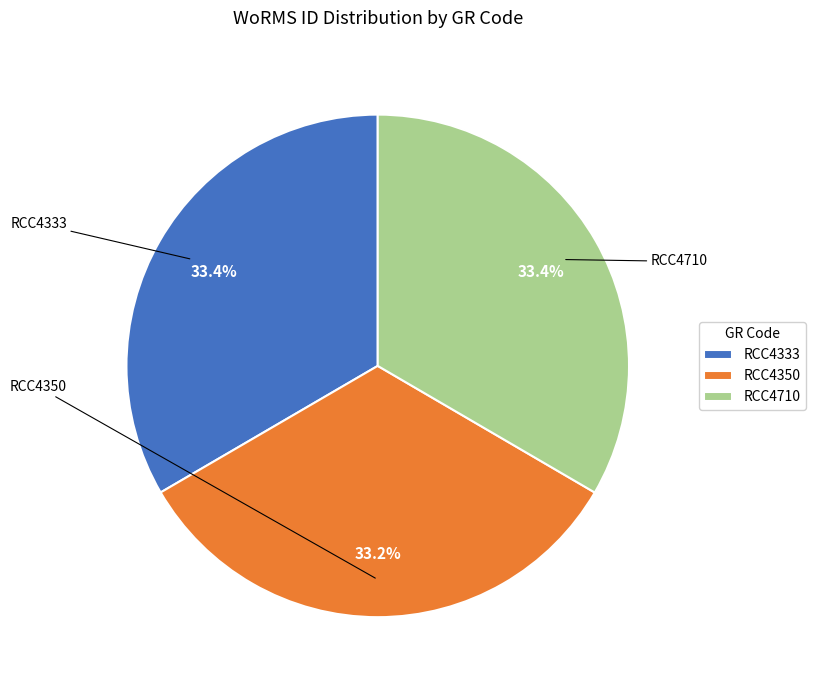

Is it true that RCC4350 is 26% of the pie?

False